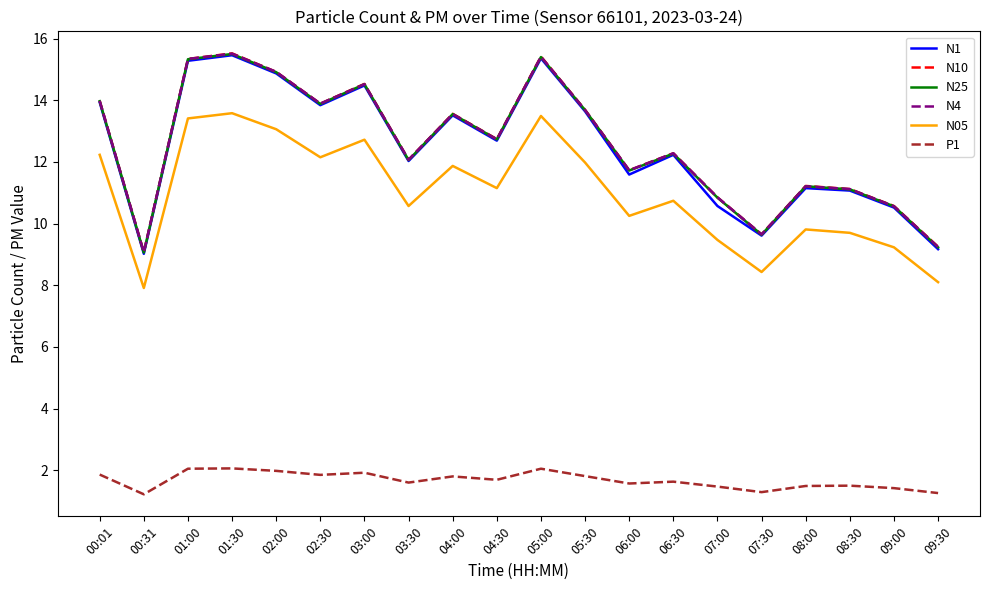

True or false: N05 has a value of 16.0 at 05:30.

False